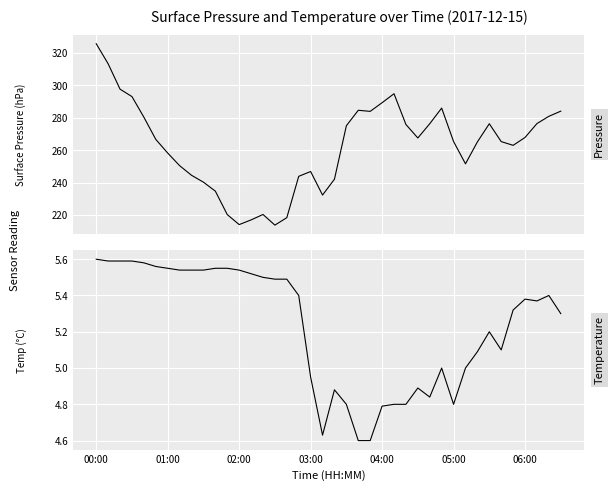

Which series has the largest total across all categories?

surface_pressure_avg